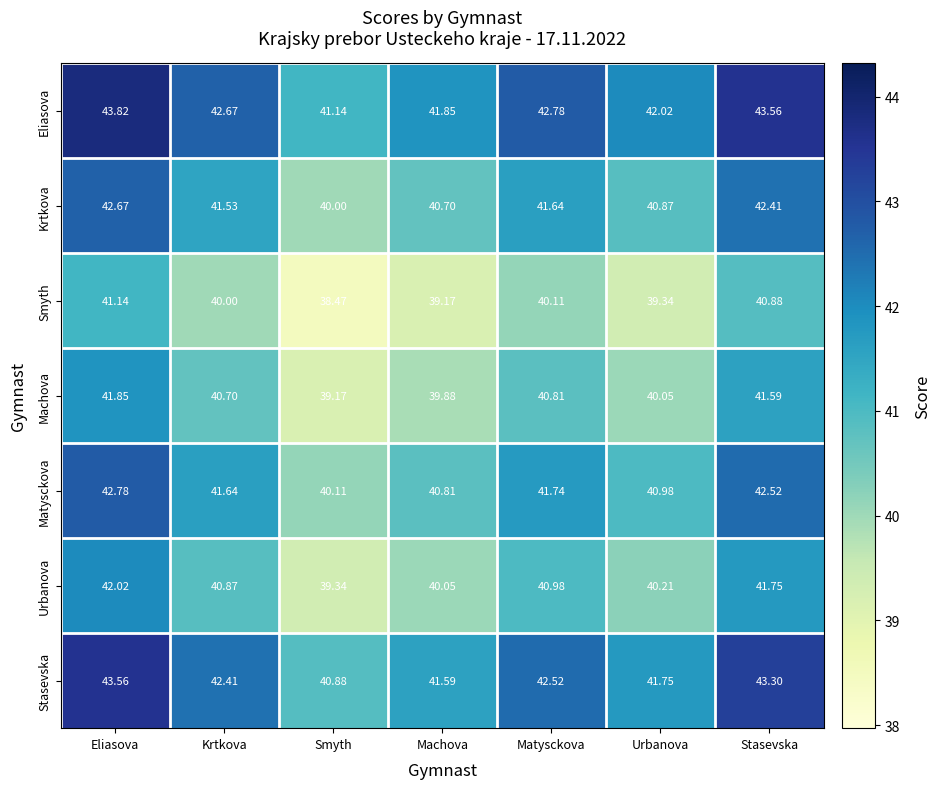

Which label corresponds to the smallest value in the chart?

Smyth